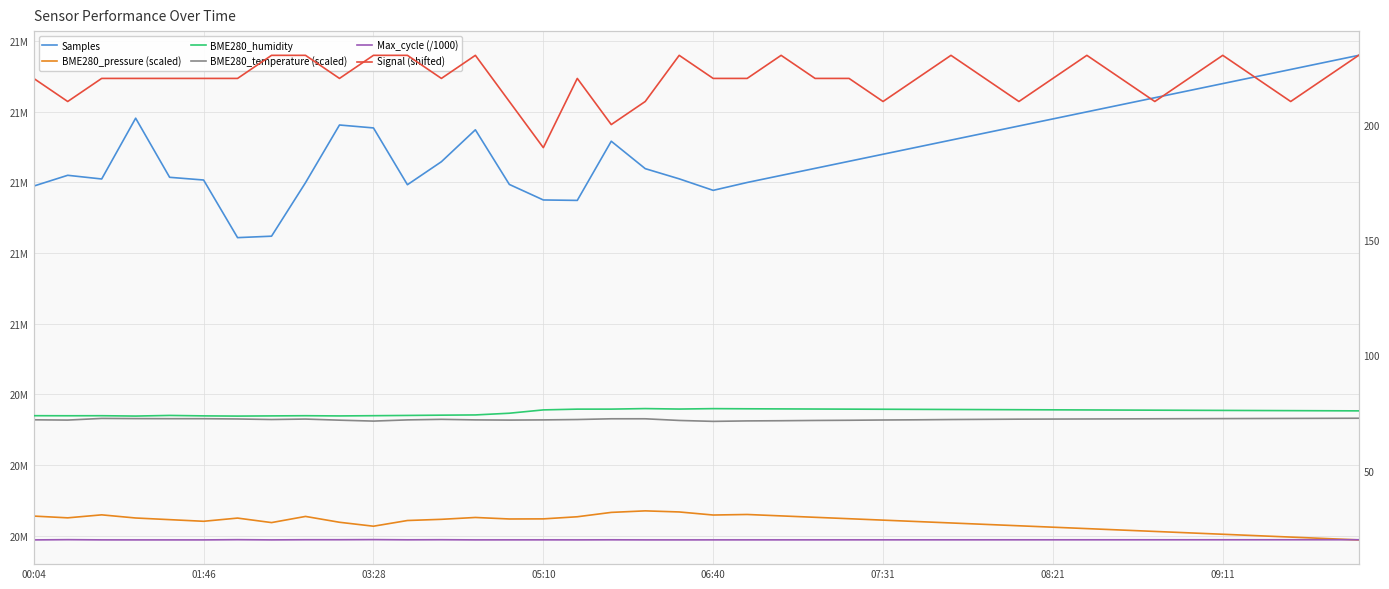

At which label does BME280_temperature (scaled) first exceed 72?

00:04